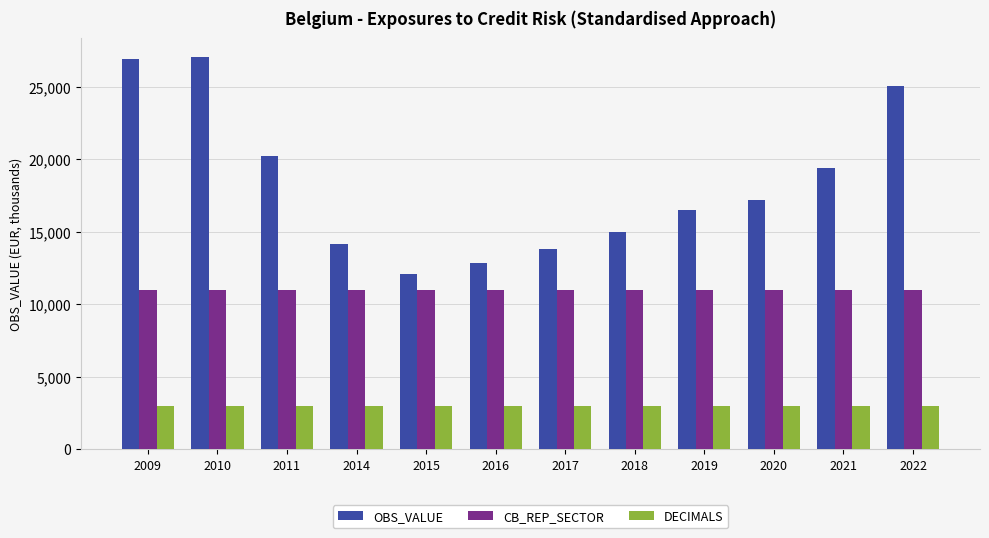

The OBS_VALUE series shows 14967.5 at 2018. True or false?

True